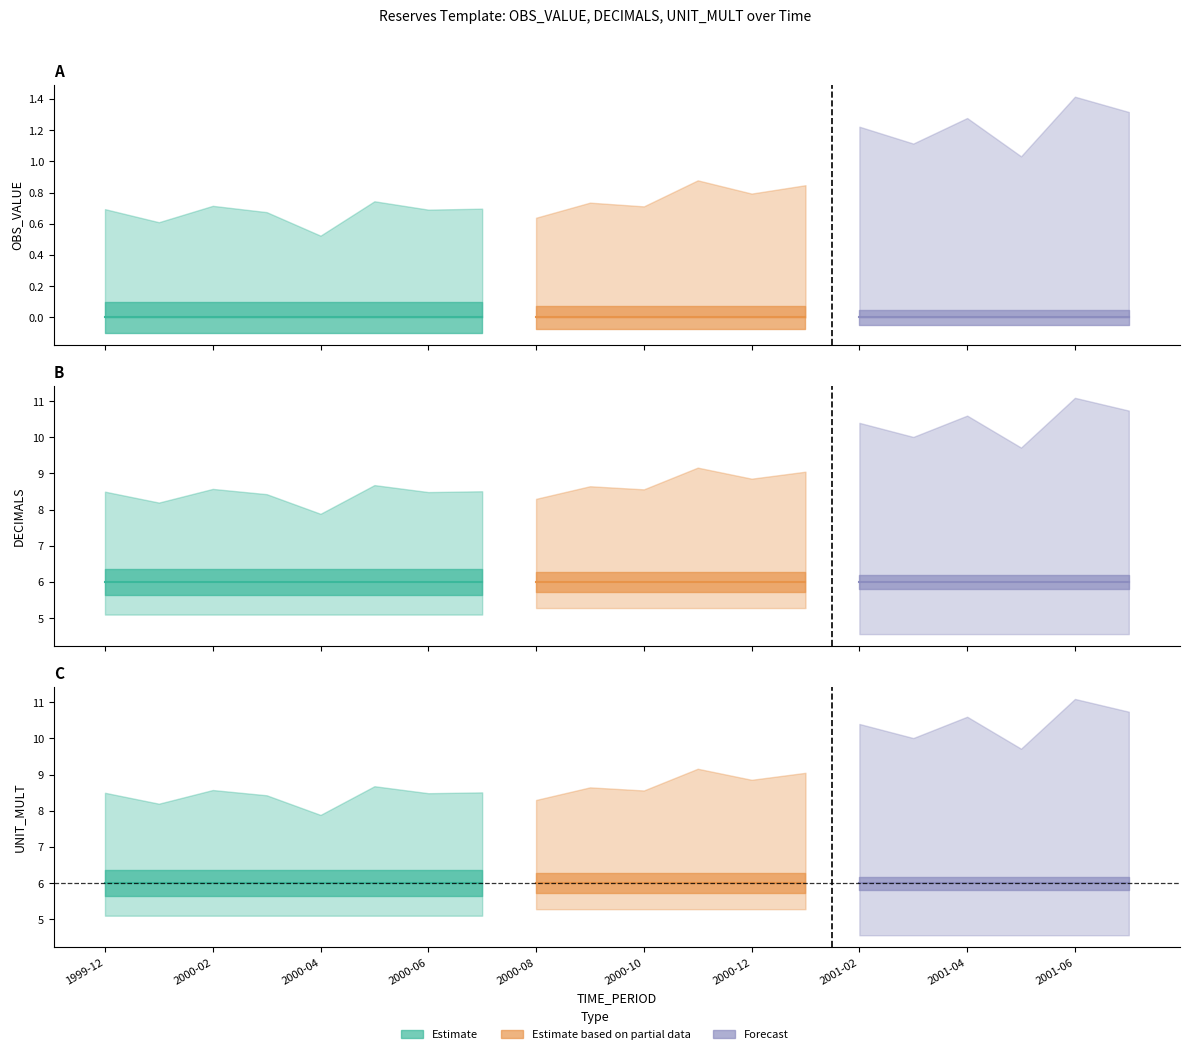

At which category does the chart reach its minimum across all series?

1999-12